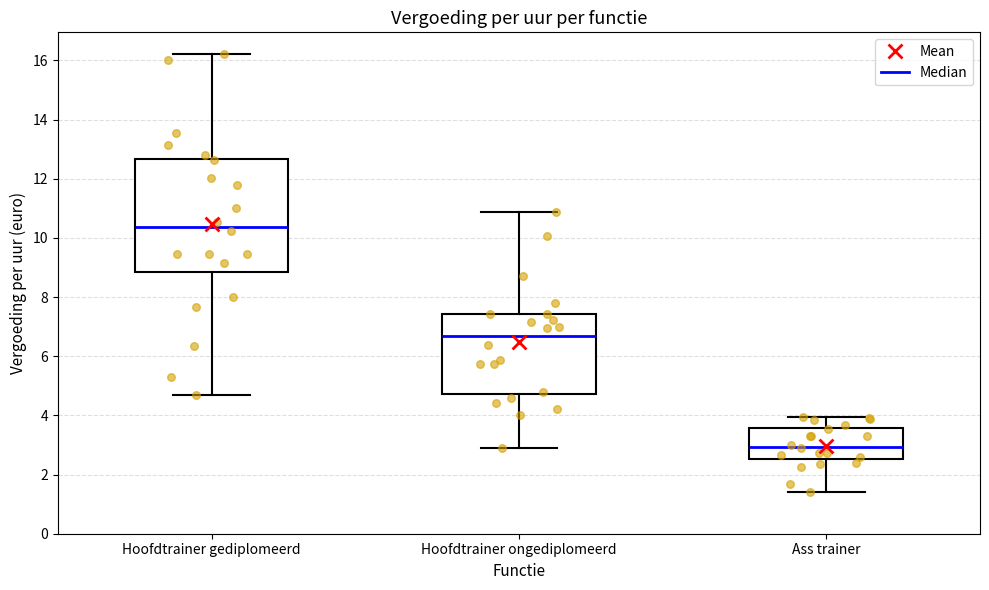

Comparing the boxes themselves (not the whiskers), which one is the tallest?

Hoofdtrainer gediplomeerd